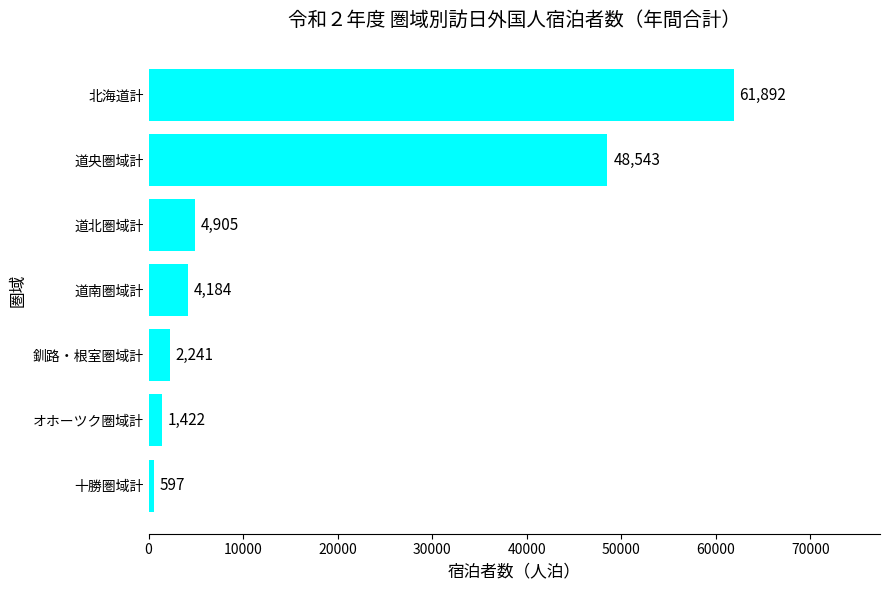

What is the sum of all values?

123784